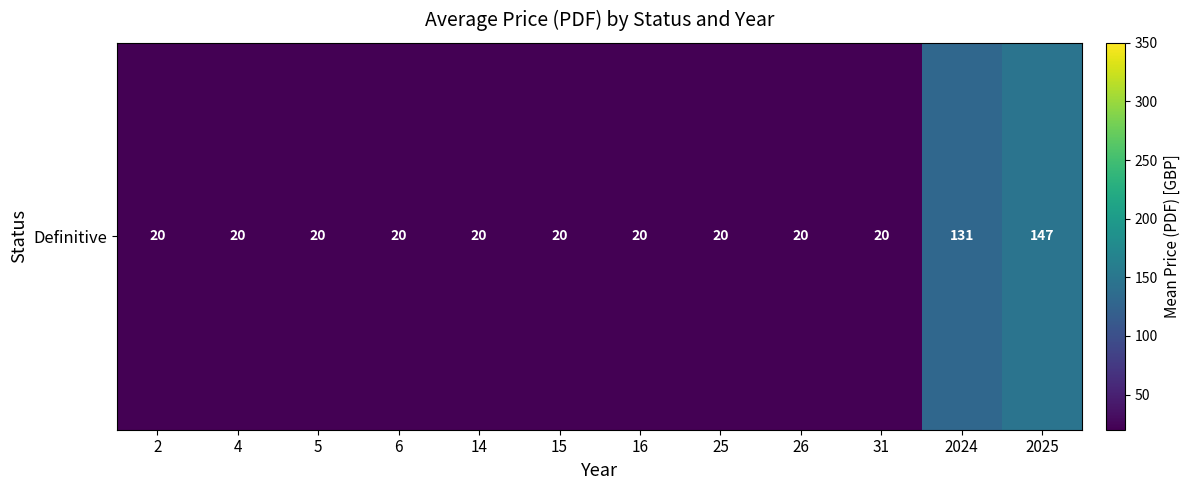

What is the maximum value shown in the chart?

146.9